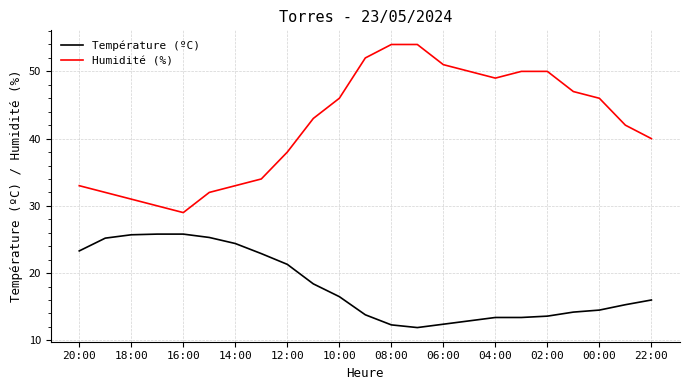

How many values in the Température (ºC) series are below 16?

11